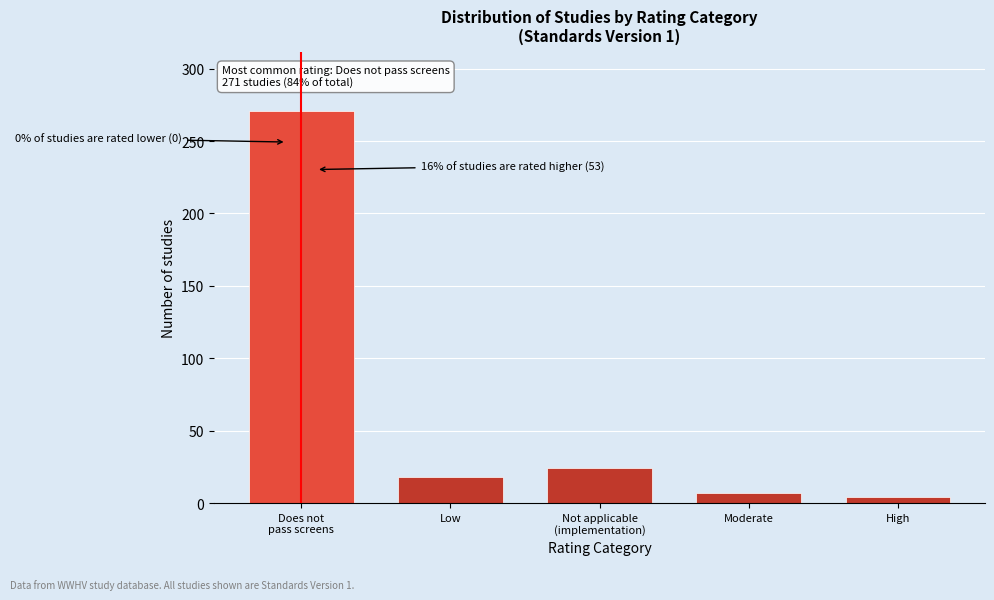

Reading left to right, what are all the values shown in this chart?

271	18	24	7	4